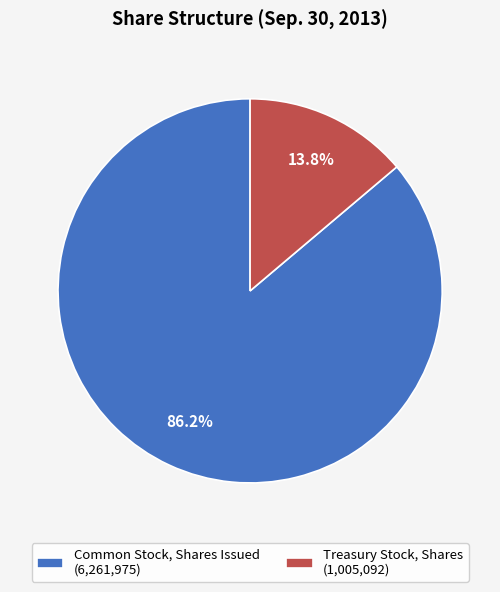

Between Treasury Stock, Shares (1,005,092) and Common Stock, Shares Issued (6,261,975), which is larger?

Common Stock, Shares Issued (6,261,975)